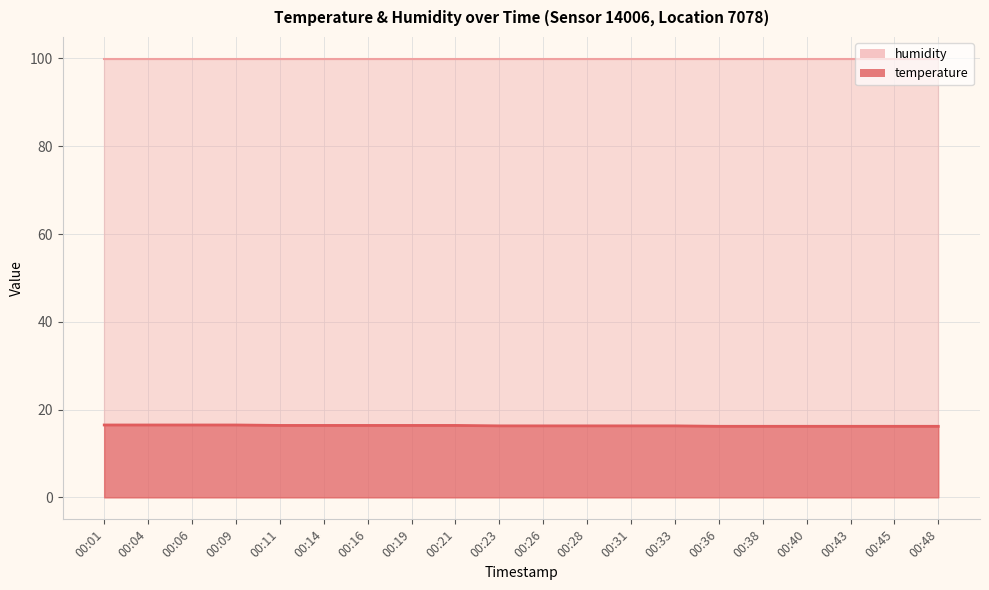

What is the sum of all values?

326.7